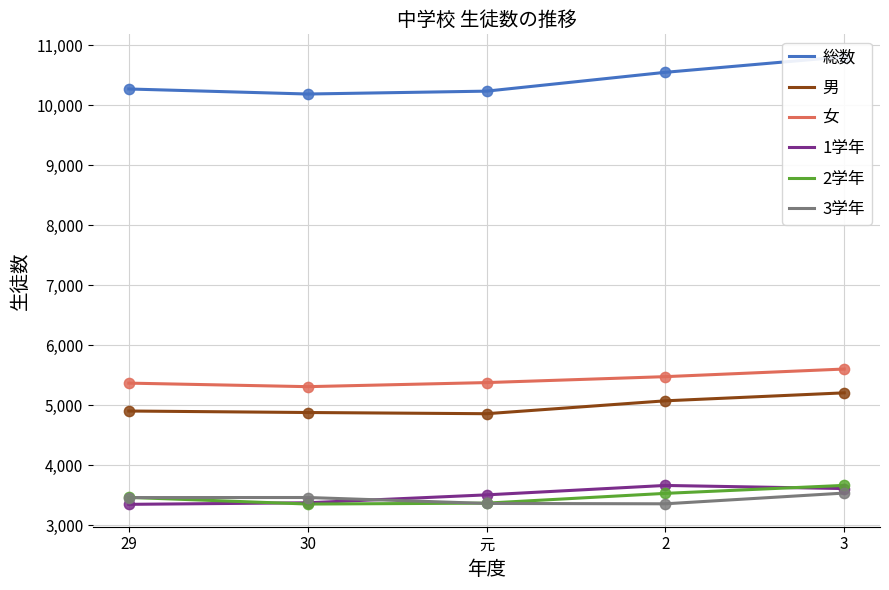

What are all the series names shown in the legend?

総数, 男, 女, 1学年, 2学年, 3学年